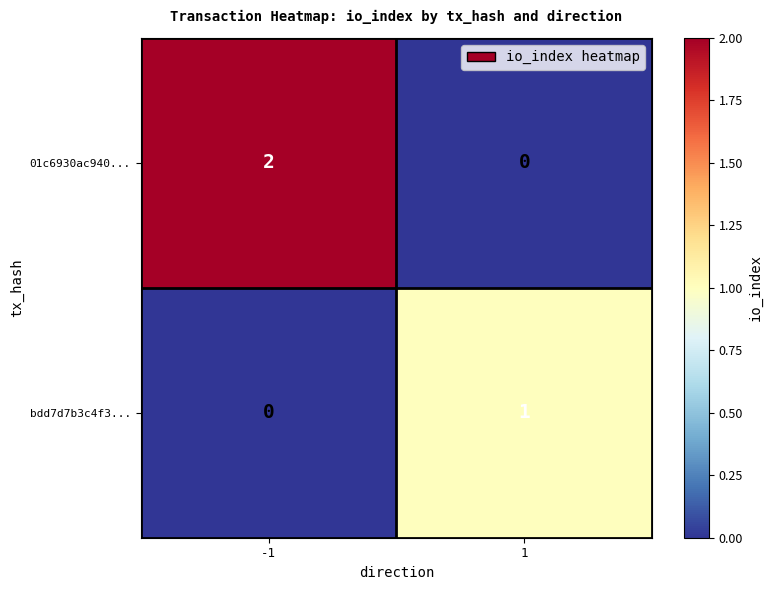

How many values in the bdd7d7b3c4f3... series are below 1?

1